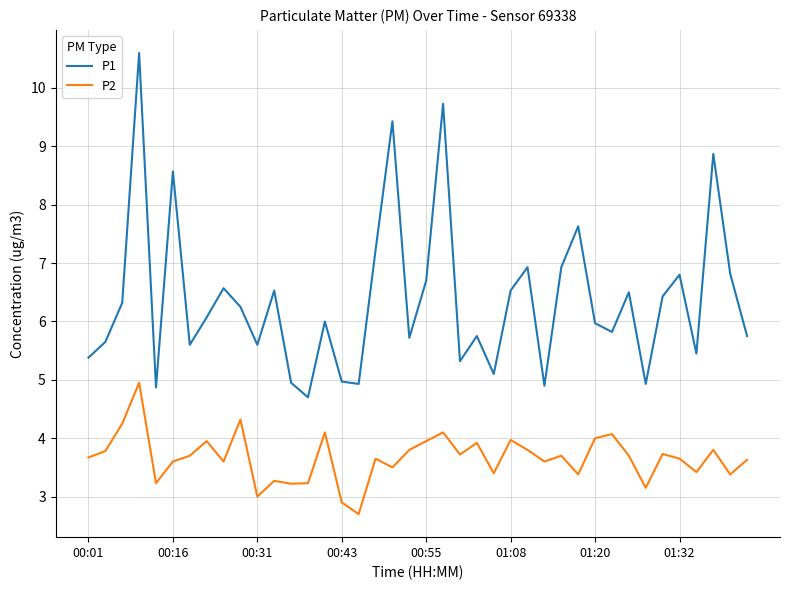

What is the highest value of the P1 series?

10.6